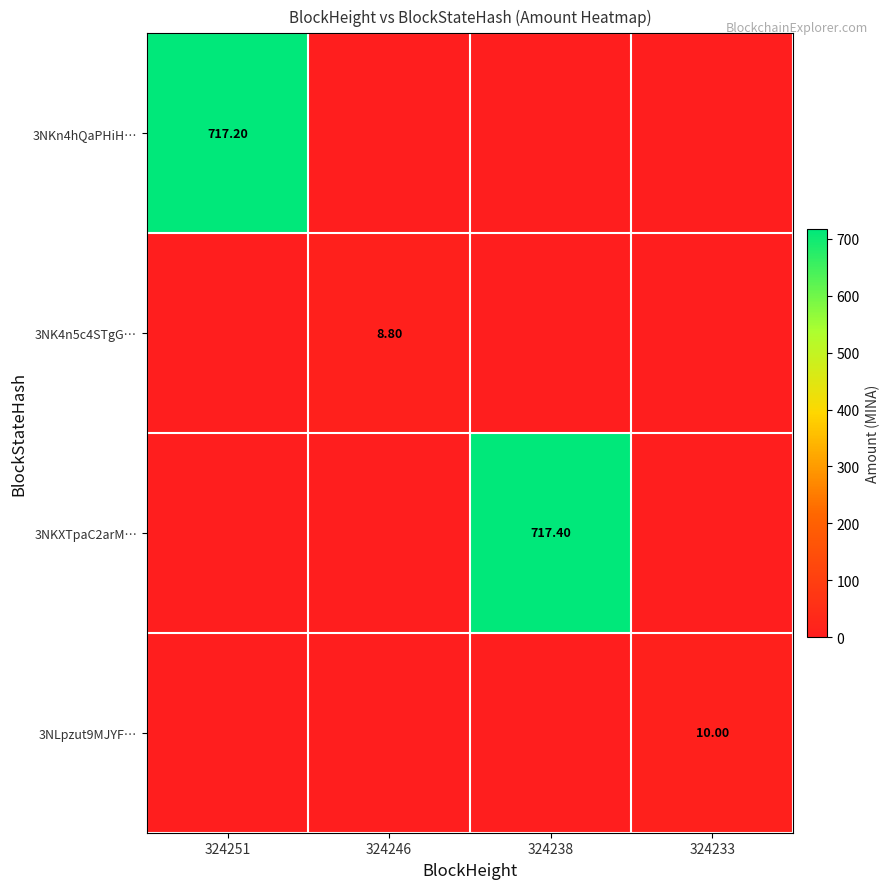

What is the maximum value shown in the chart?

717.4